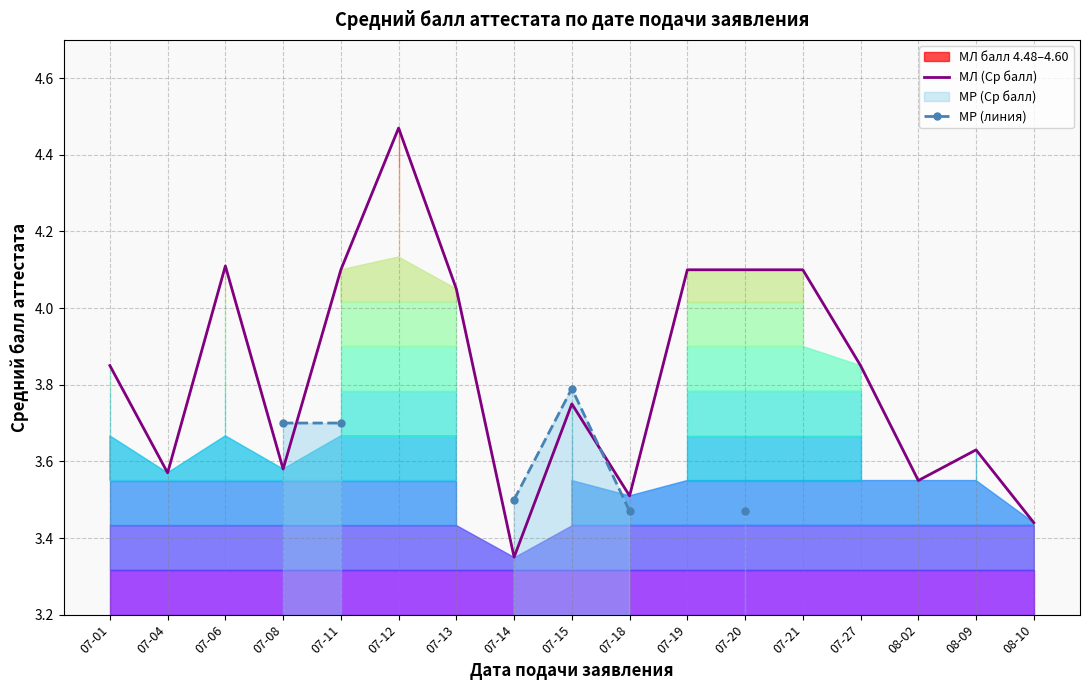

Which series ends up on top after the final intersection of МР (линия) and МЛ (Ср балл)?

МЛ (Ср балл)